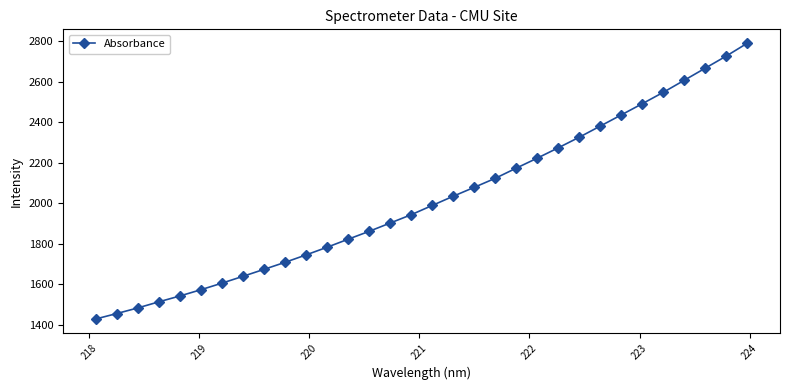

What is the minimum value shown in the chart?

1427.4